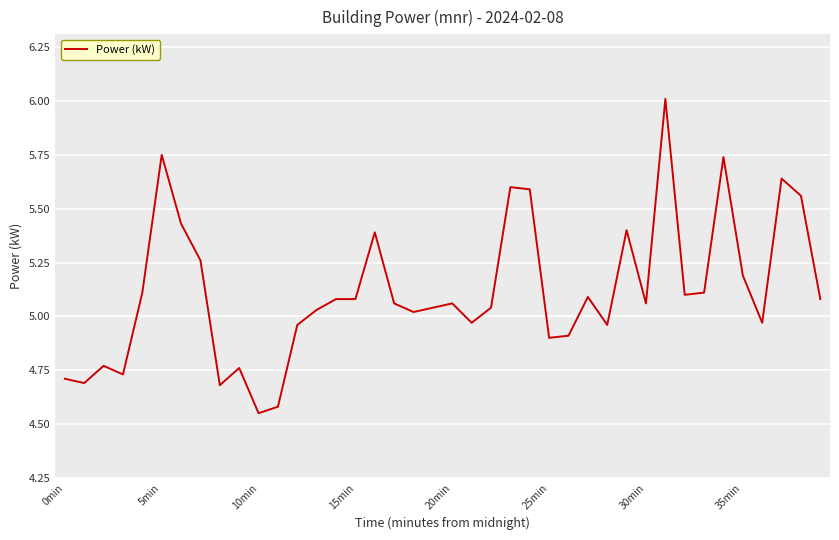

What is the difference between the maximum and minimum values?

1.5